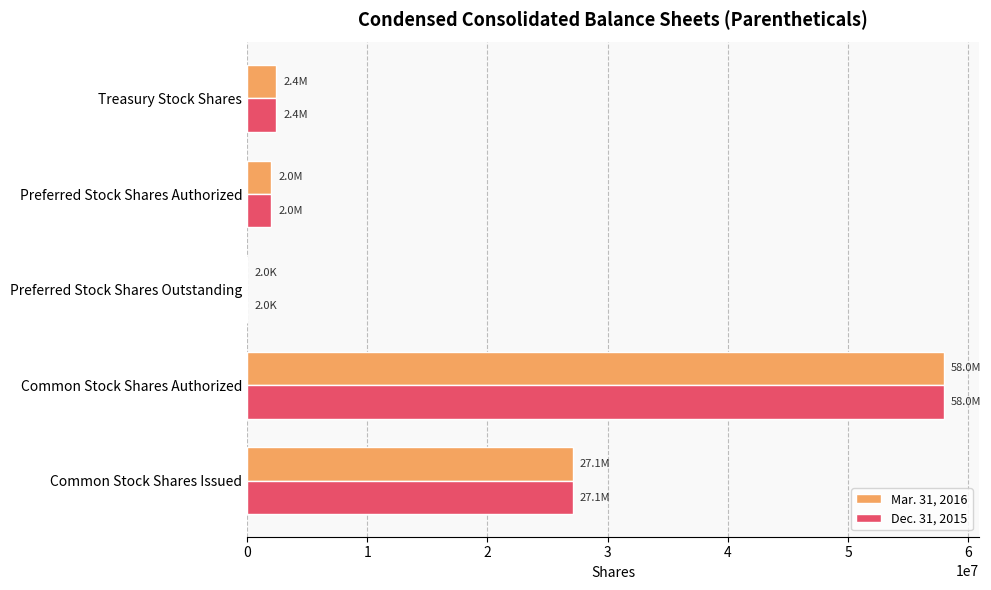

What is the total value across all series at Common Stock Shares Issued?

54185446